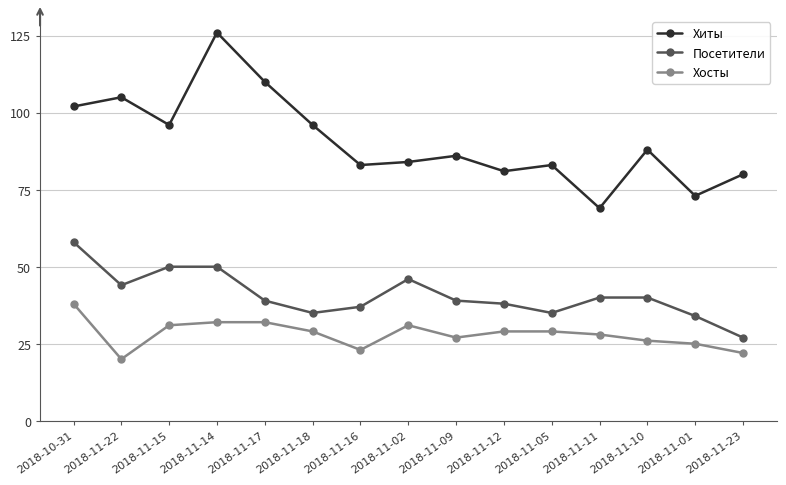

How many lines are shown in the chart?

3